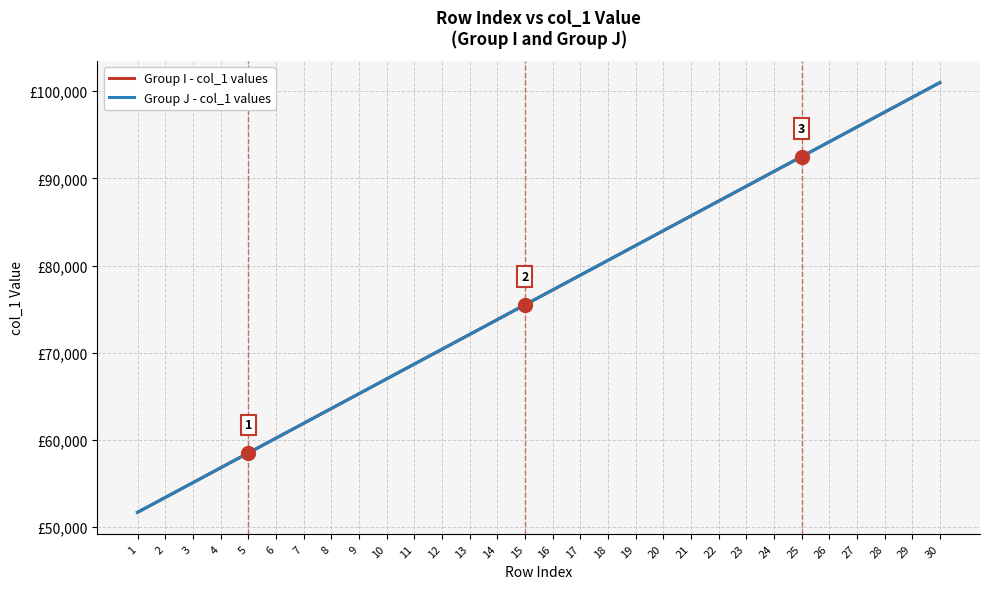

Does the chart have visible grid lines?

Yes